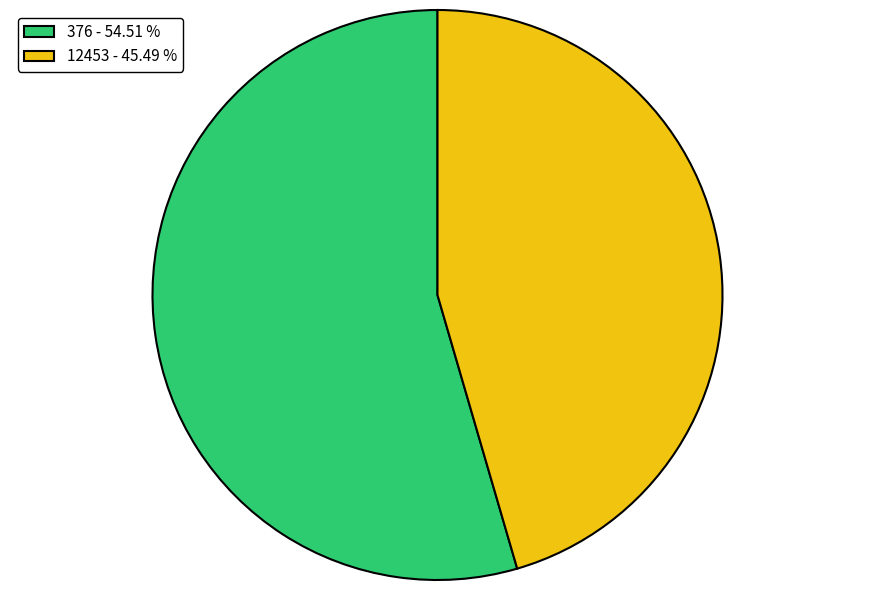

True or false: 12453 accounts for 59% of the total.

False